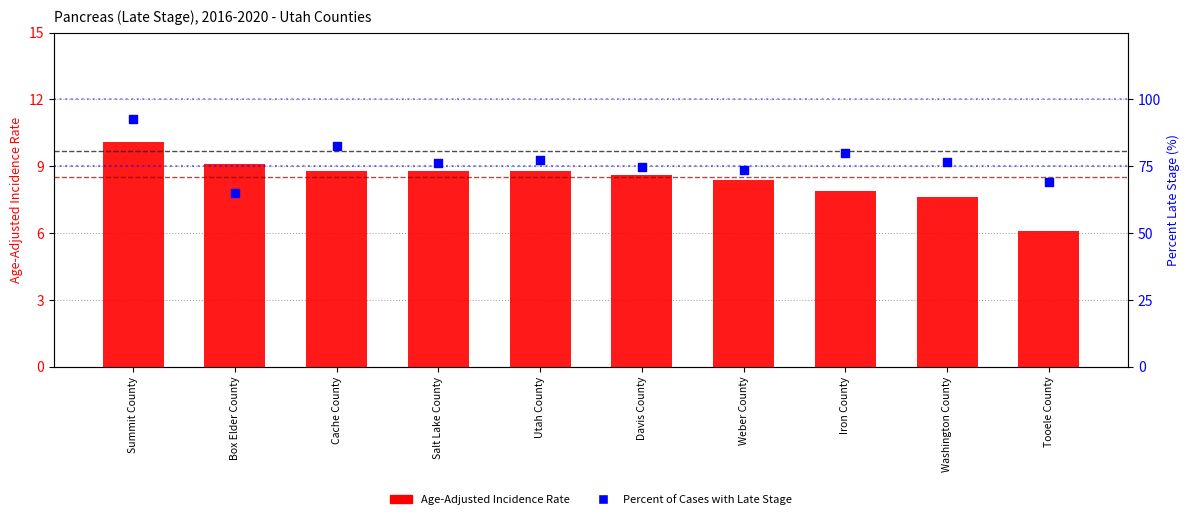

Which series contains the lowest Y value?

Age-Adjusted Incidence Rate